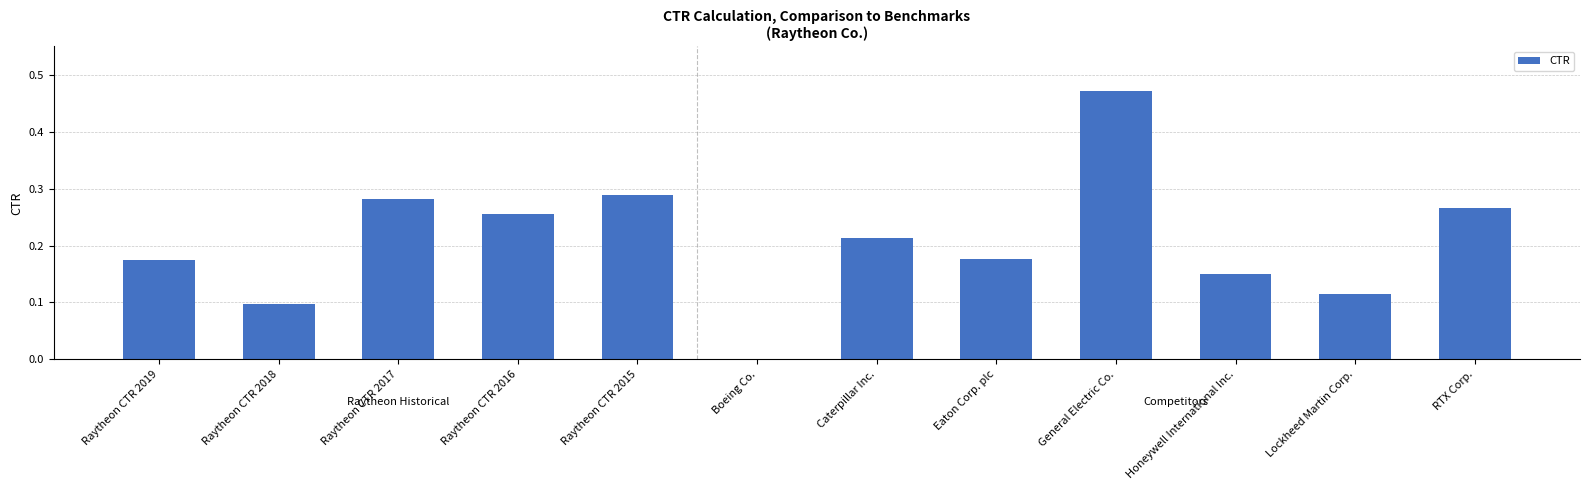

Is it true that the value at Raytheon CTR 2018 is 0.0?

False